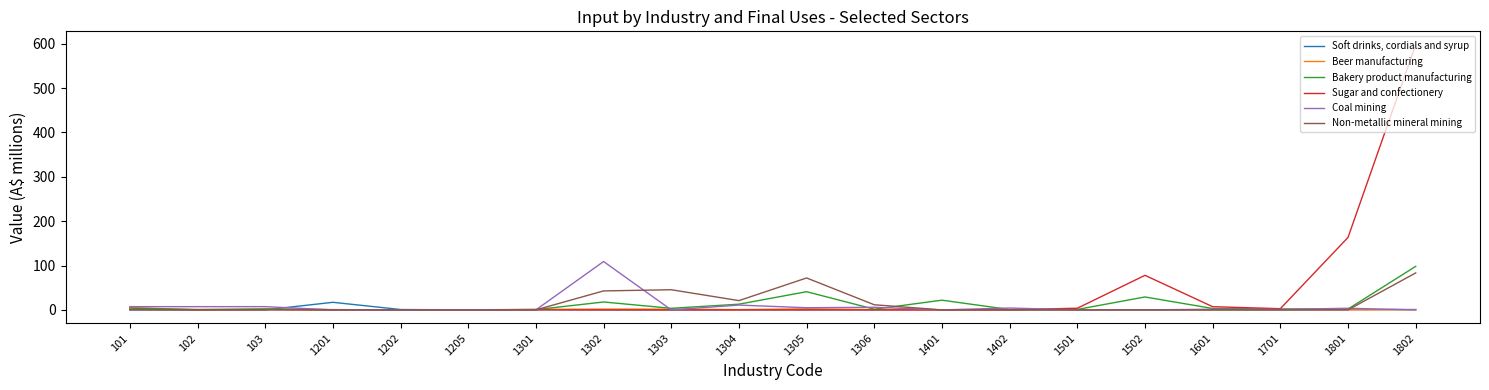

At 1802, list the series in order from smallest to largest.

Coal mining, Beer manufacturing, Soft drinks, cordials and syrup, Non-metallic mineral mining, Bakery product manufacturing, Sugar and confectionery